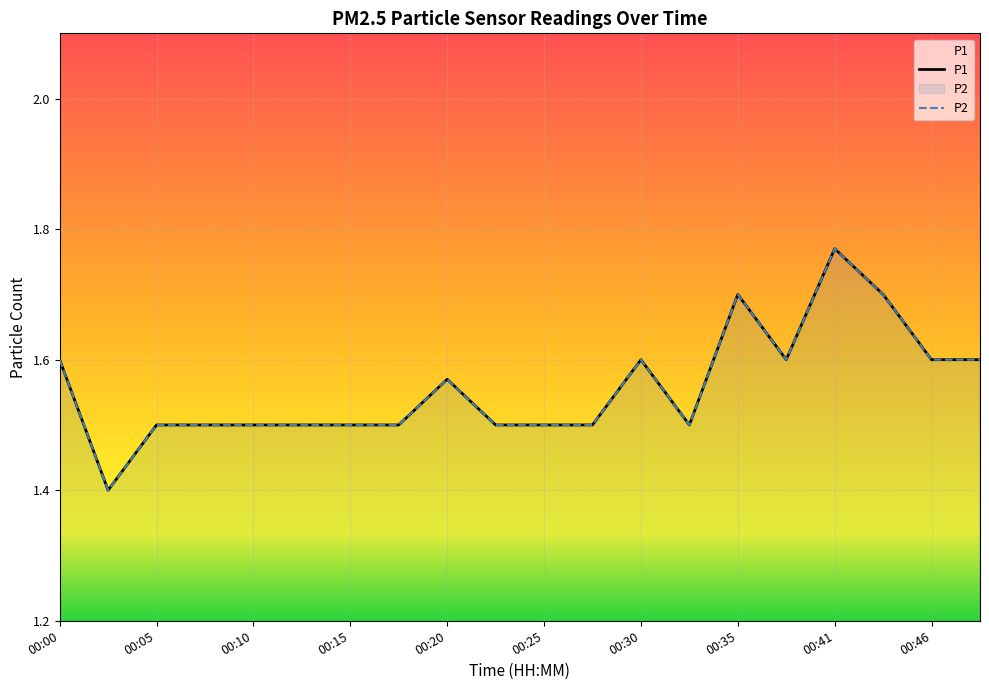

Reading left to right, transcribe all the data shown in this chart.

P1: 1.6	1.4	1.5	1.5	1.5	1.5	1.5	1.5	1.6	1.5	1.5	1.5	1.6	1.5	1.7	1.6	1.8	1.7	1.6	1.6
P2: 1.6	1.4	1.5	1.5	1.5	1.5	1.5	1.5	1.6	1.5	1.5	1.5	1.6	1.5	1.7	1.6	1.8	1.7	1.6	1.6